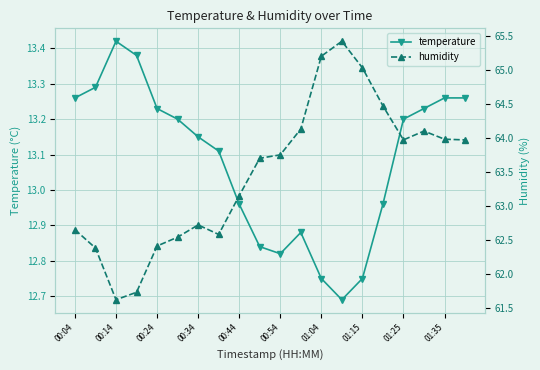

What is the difference between the second highest and second lowest values in the humidity series?

3.5